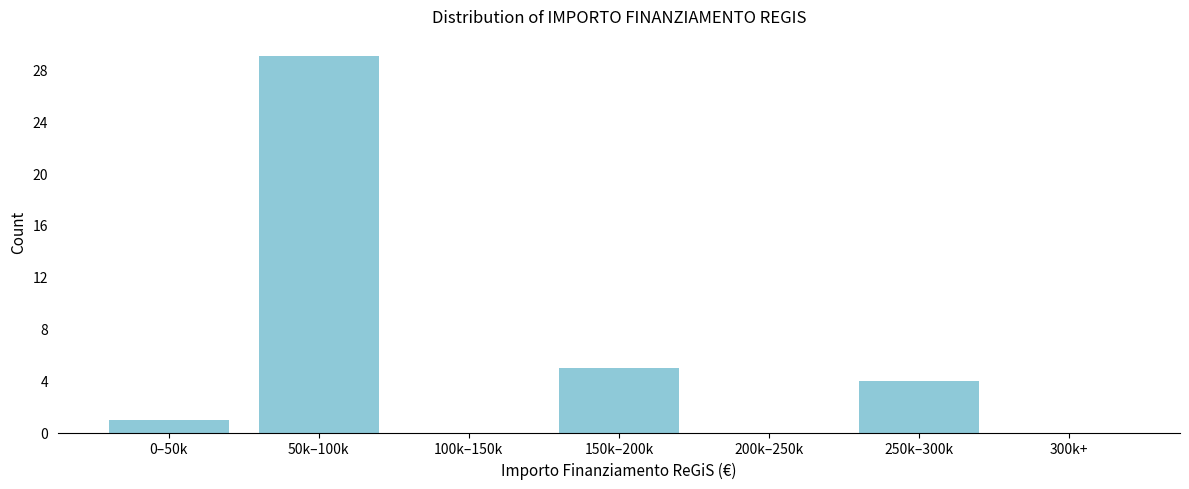

Reading right to left, what are all the values shown in this chart?

300k+=0	250k–300k=4	200k–250k=0	150k–200k=5	100k–150k=0	50k–100k=29	0–50k=1